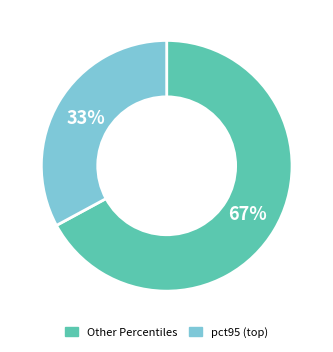

How many segments does this pie chart have?

2